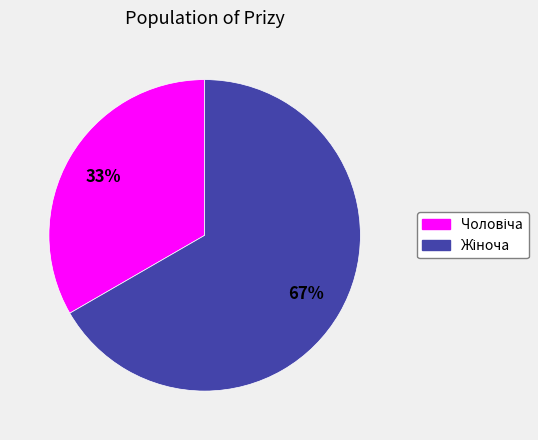

To the nearest percent, what is the average slice percentage?

50%